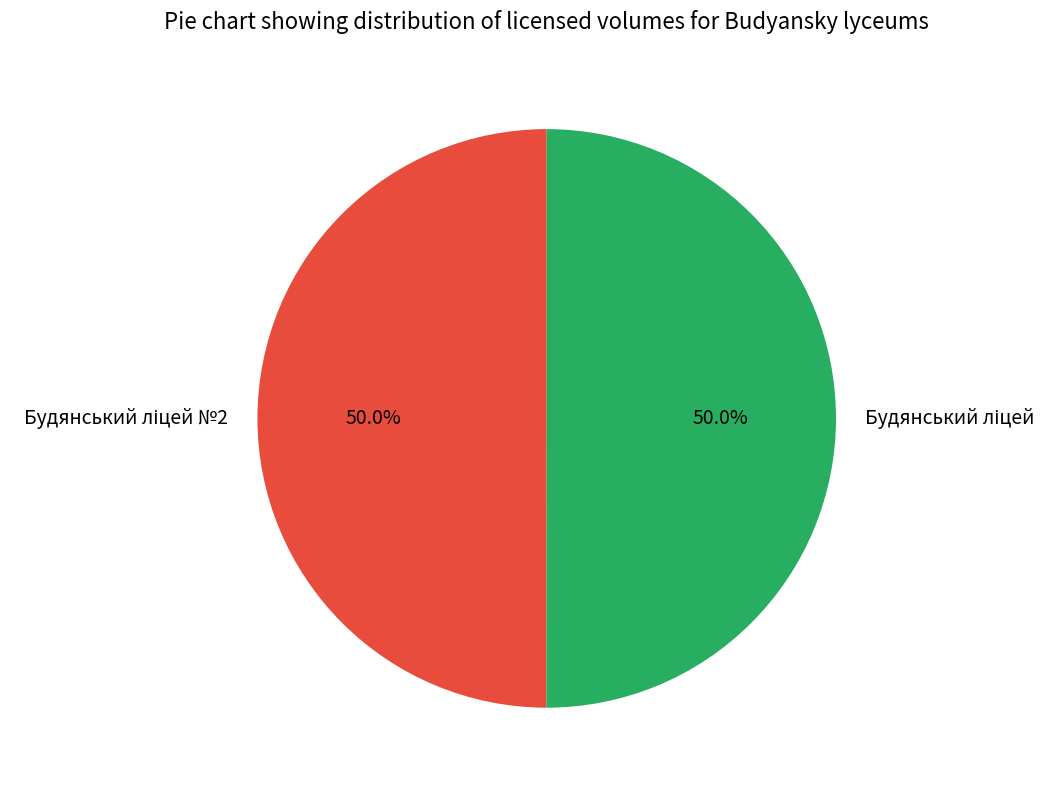

How many segments does this pie chart have?

2